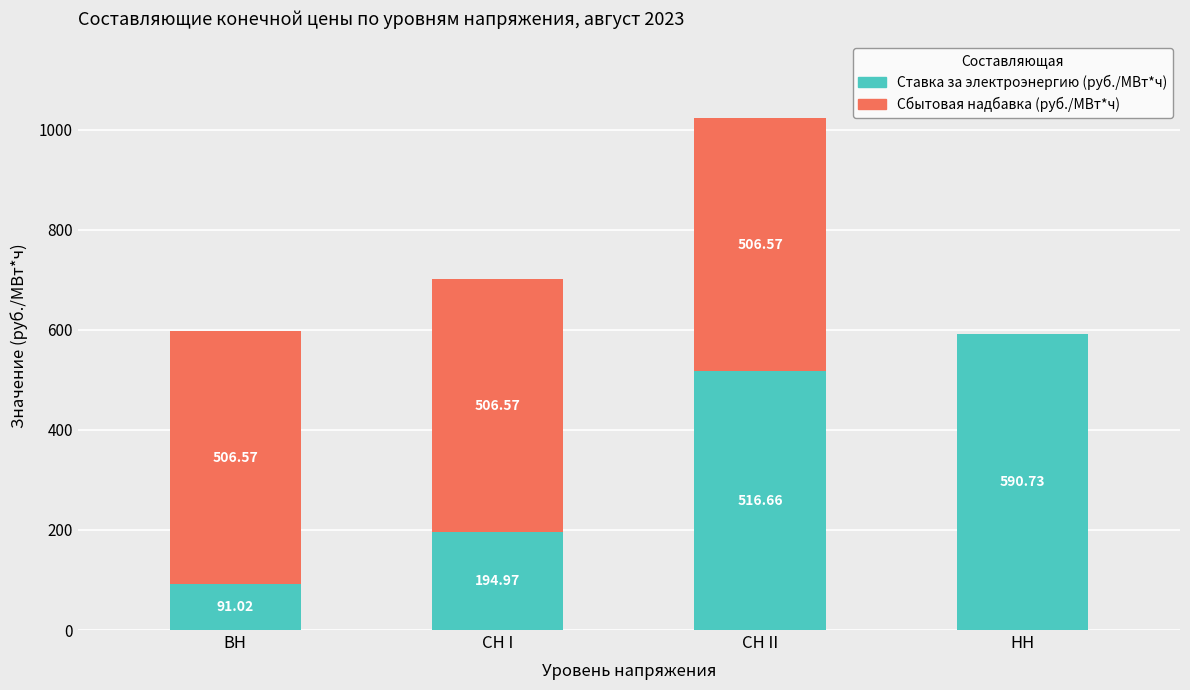

At which label does Ставка за электроэнергию (руб./МВт*ч) reach its peak?

НН